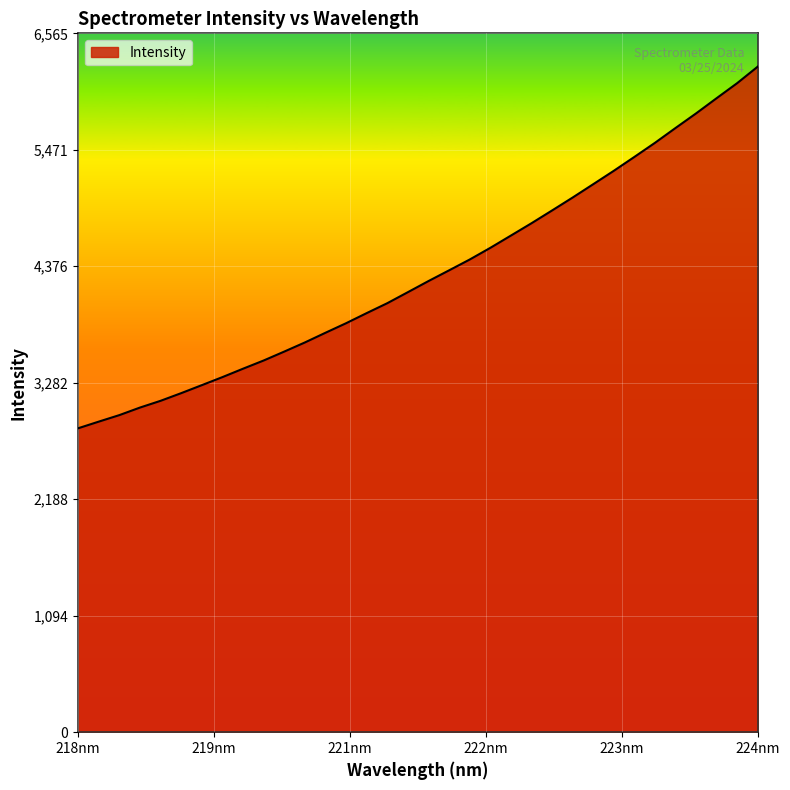

What is the average value?

4312.6